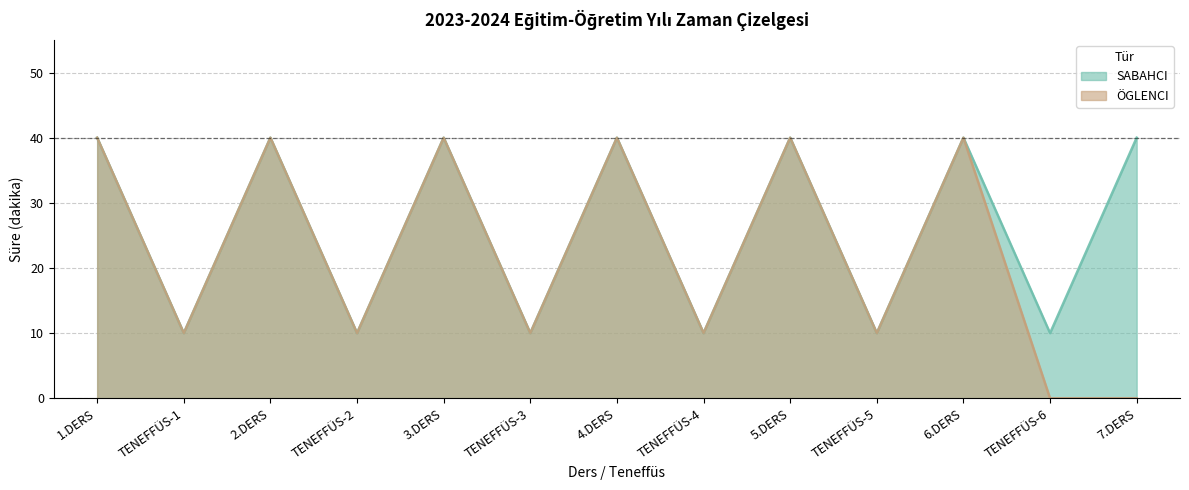

Rank the series by their average value, from lowest to highest.

ÖGLENCI Süre (dk), SABAHCI Süre (dk)